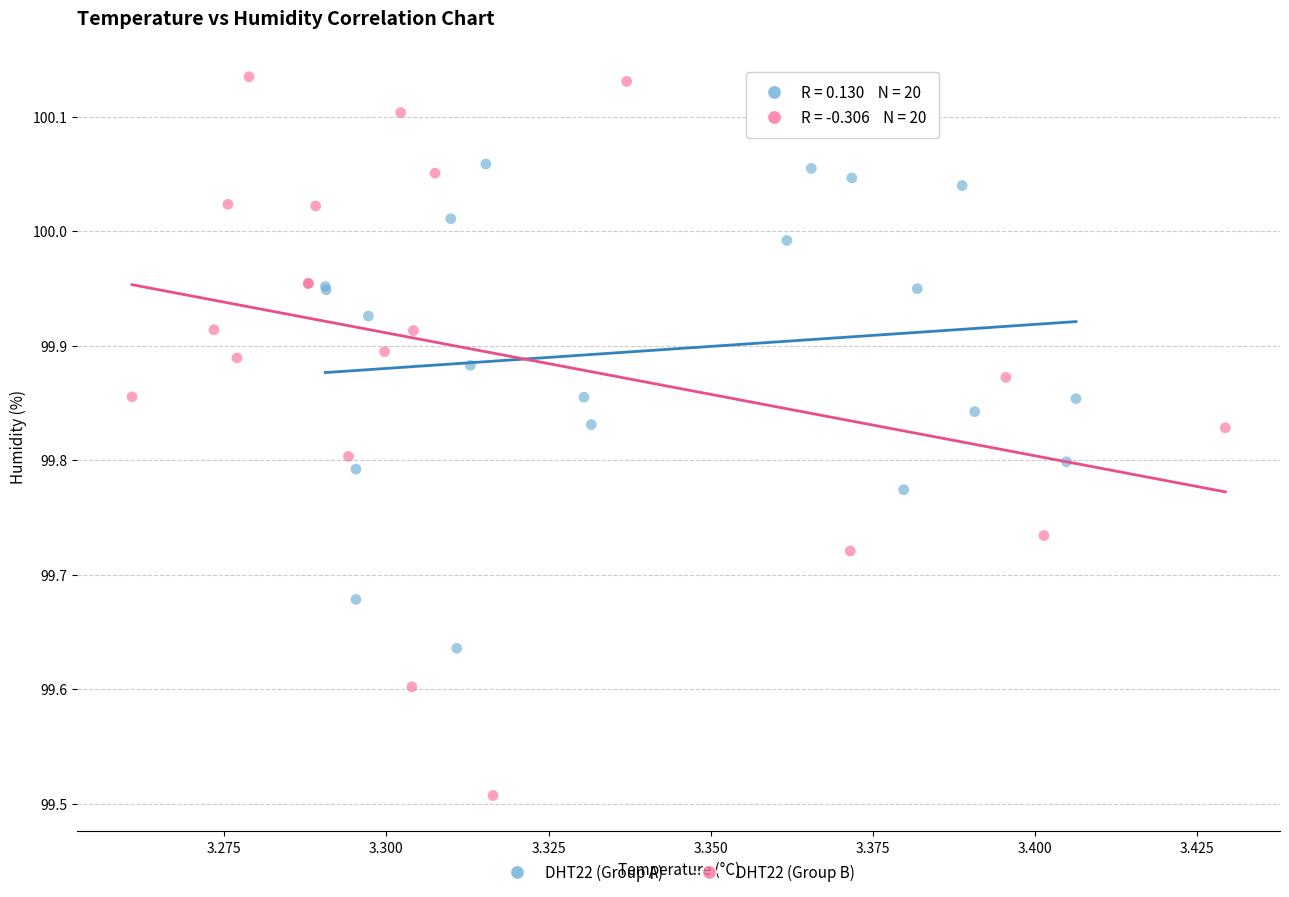

Which series reaches the maximum Y coordinate?

DHT22 (Group B)